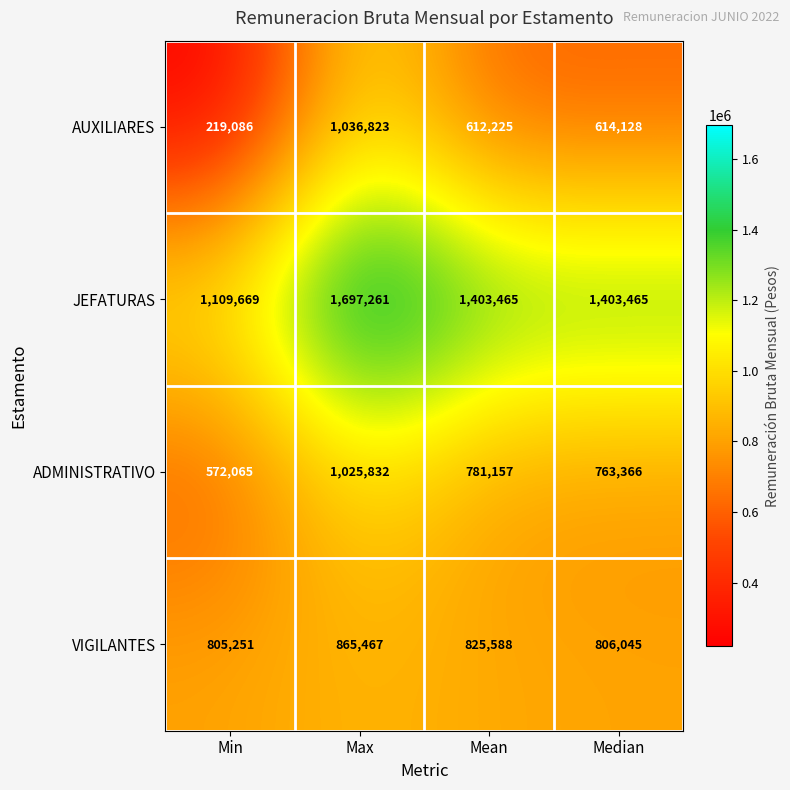

Reading left to right, list all the values displayed in this chart.

AUXILIARES: 219086	1036823	612225	614128
JEFATURAS: 1109669	1697261	1403465	1403465
ADMINISTRATIVO: 572065	1025832	781157	763366
VIGILANTES: 805251	865467	825588	806045